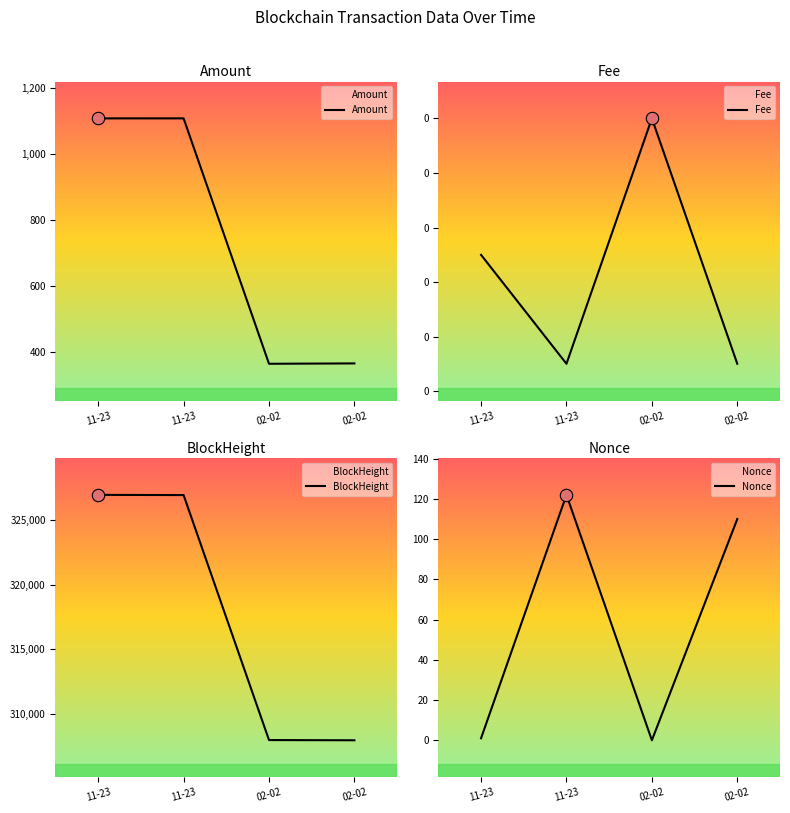

What are all the series names shown in the legend?

Amount, Fee, BlockHeight, Nonce